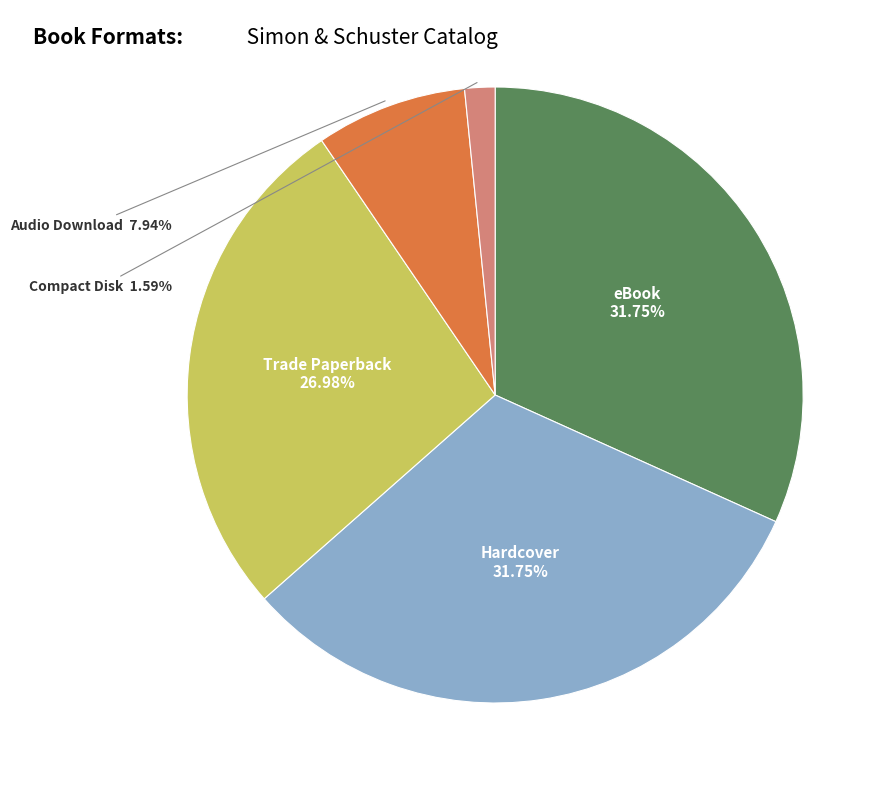

Is there any slice that represents more than half of the pie?

No